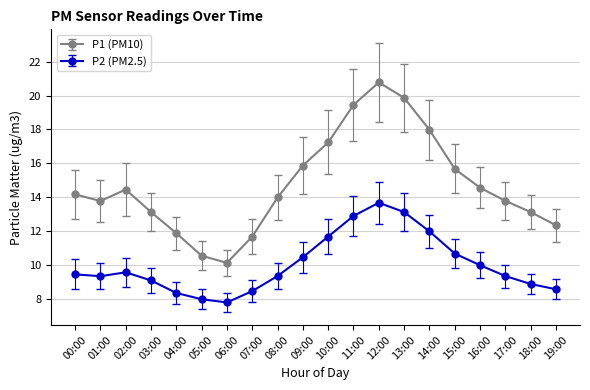

True or false: P2 (PM2.5) and P1 (PM10) cross at least once.

False